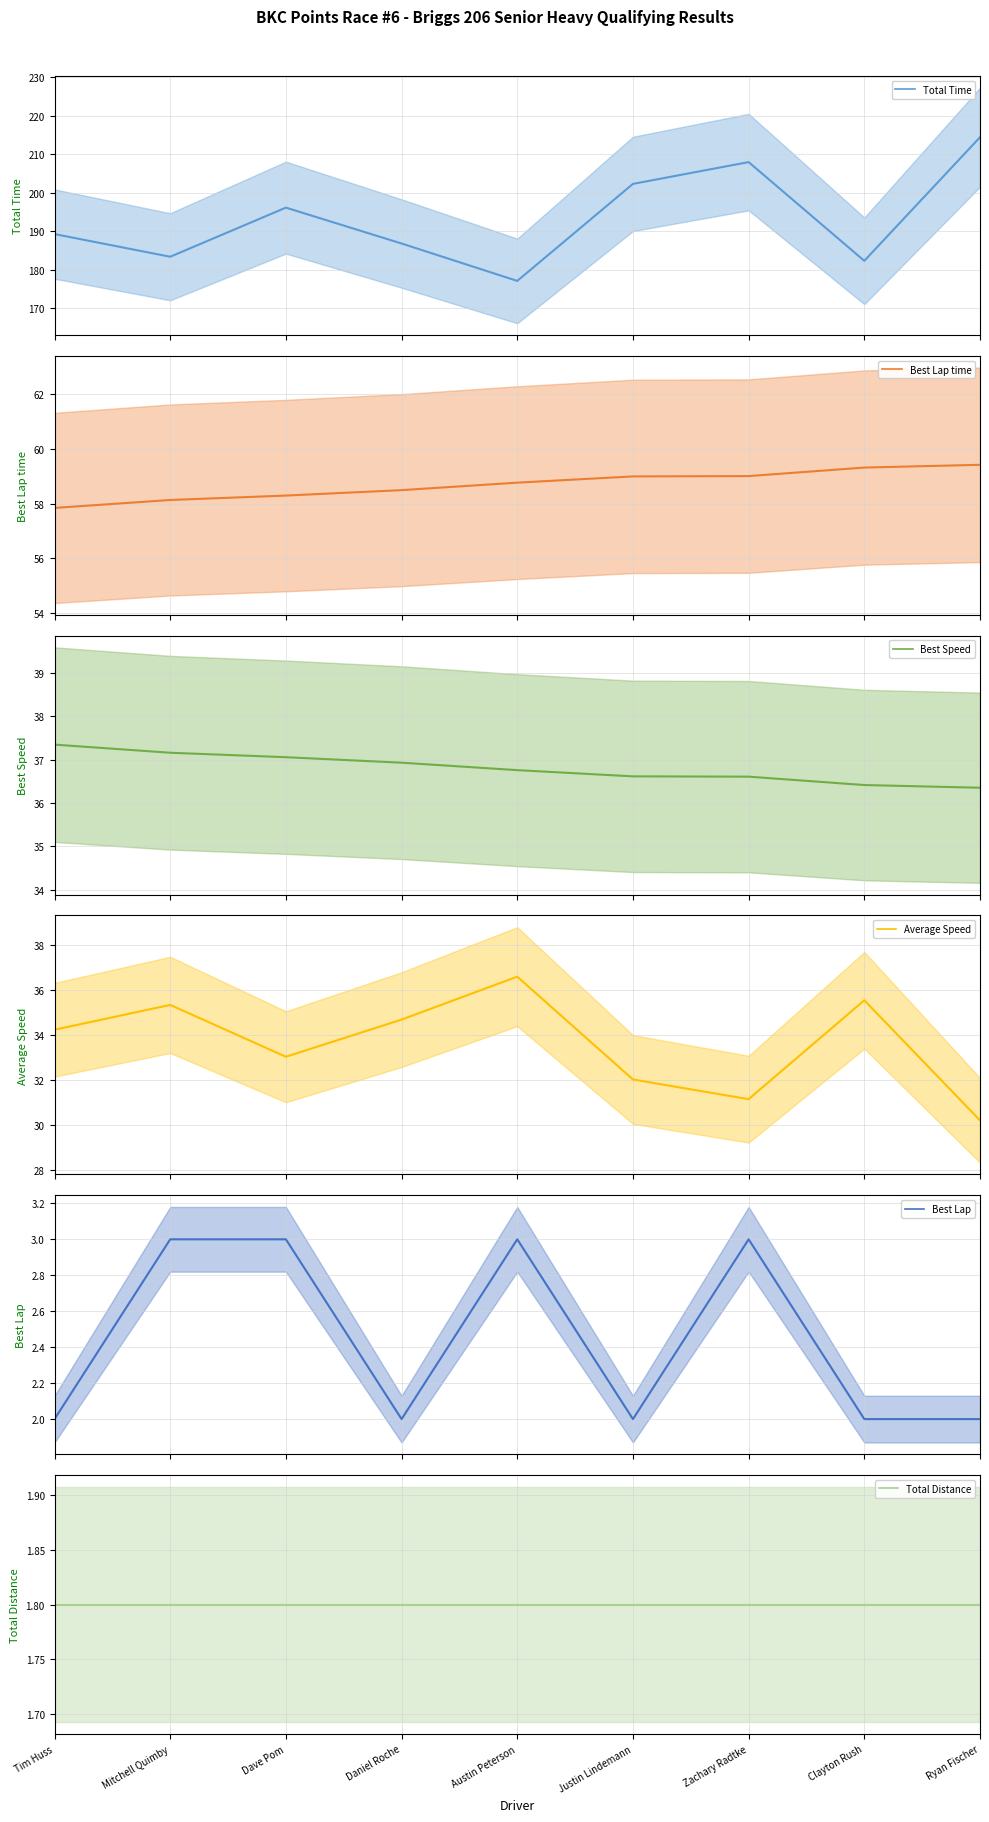

True or false: Best Lap and Best Lap time intersect in this chart.

False